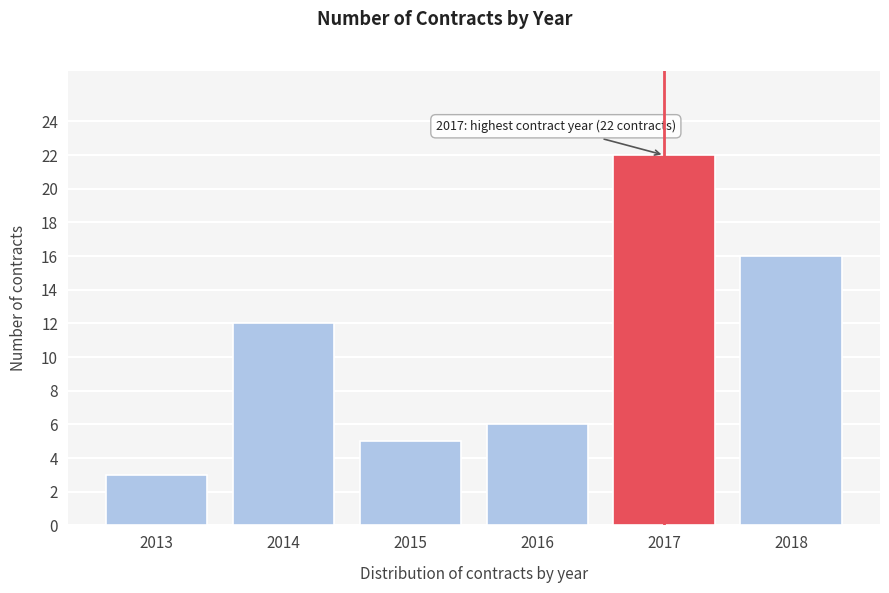

Reading right to left, what are all the values shown in this chart?

2018=16	2017=22	2016=6	2015=5	2014=12	2013=3